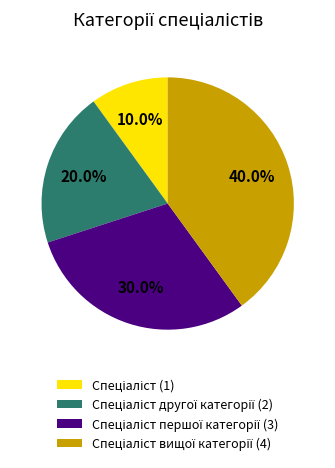

Is there a majority slice in this chart?

No